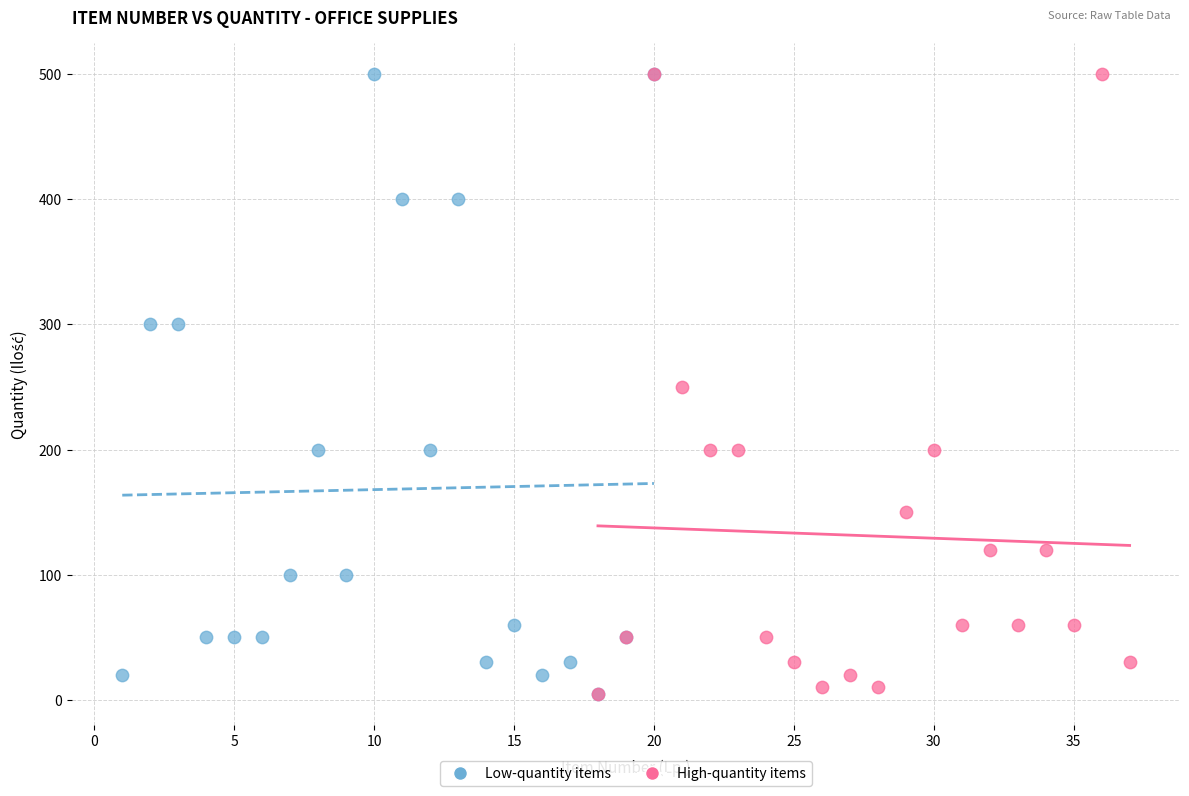

What are all the series names shown in the legend?

Low-quantity items, High-quantity items